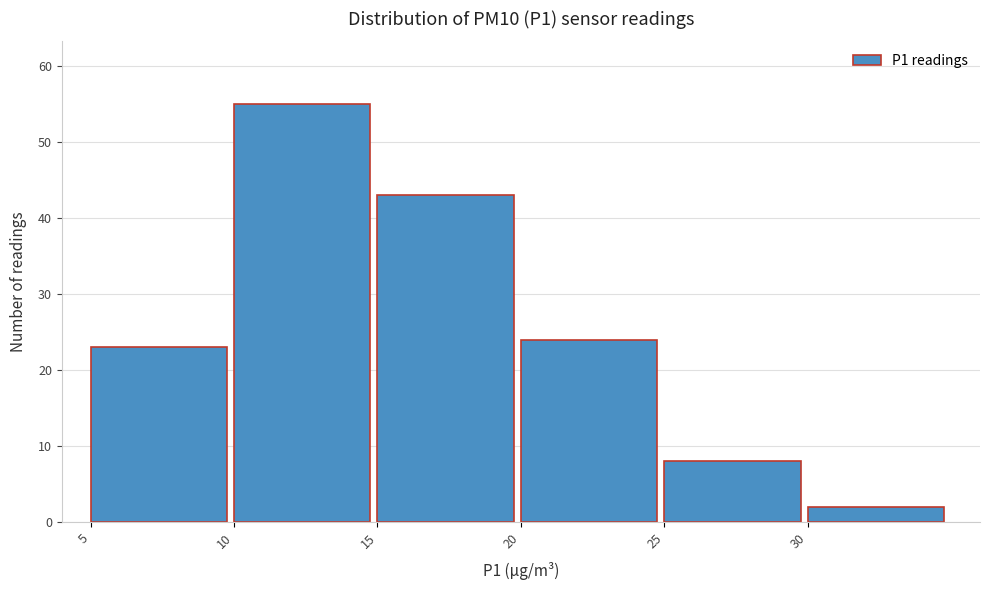

Which range on the x-axis has the tallest bar?

10 to 15